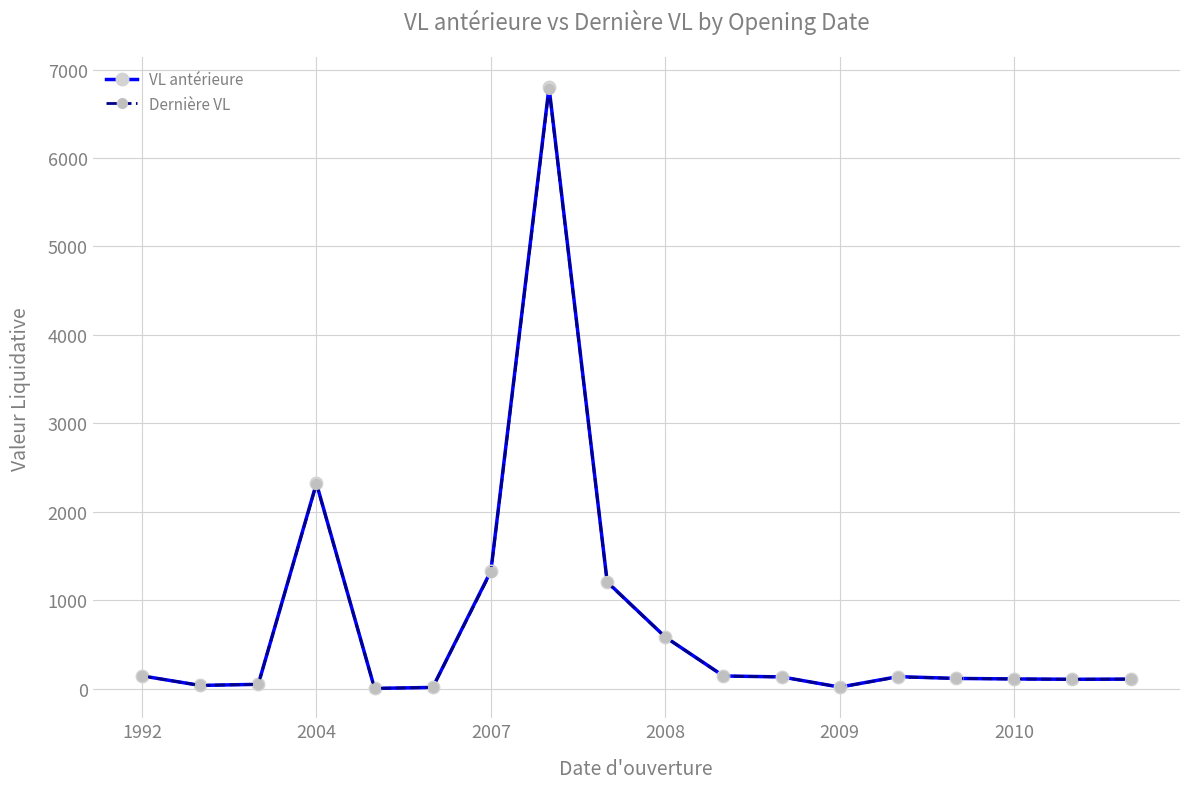

What is the value of the VL antérieure point at the 9th from the left?

1205.3